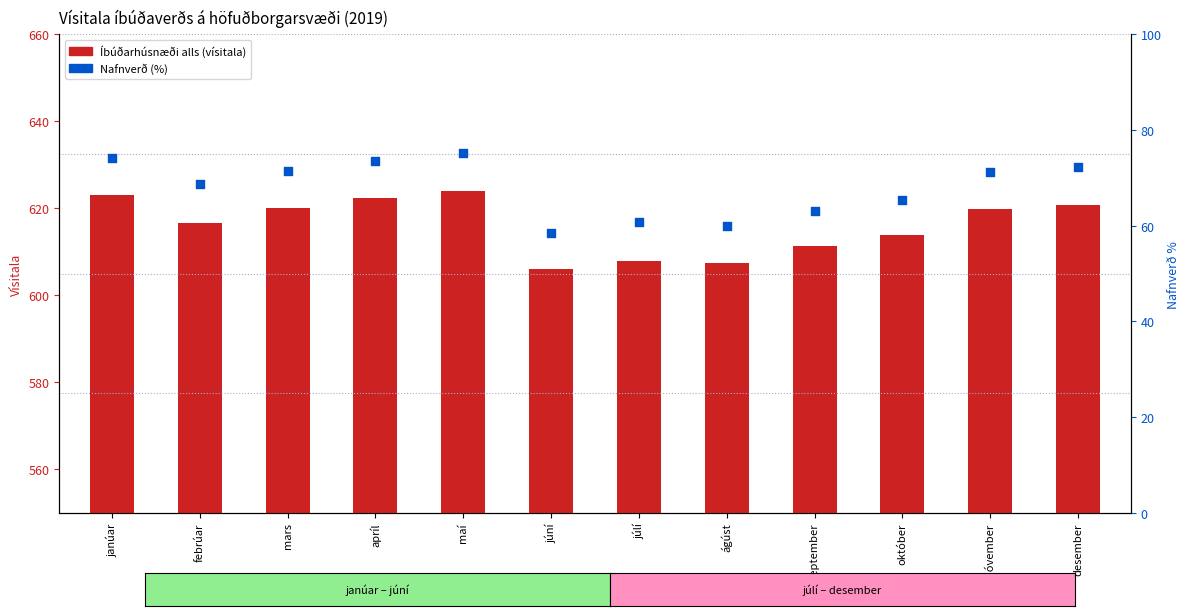

What are all the series names shown in the legend?

Íbúðarhúsnæði alls, Nafnverð (%)